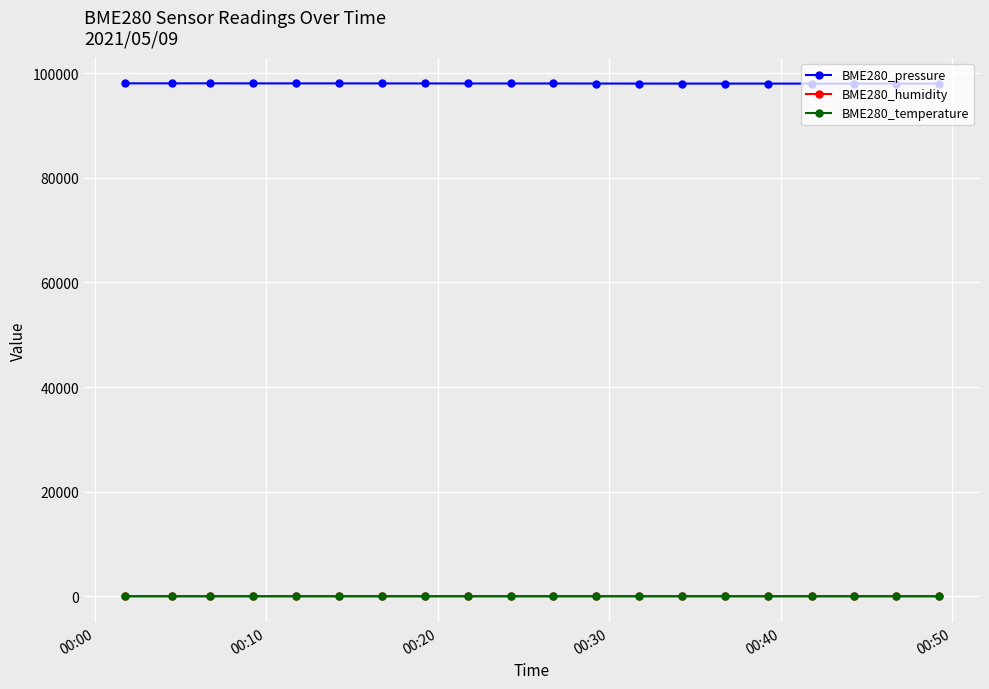

True or false: BME280_pressure has more than 1 interior local peaks.

True